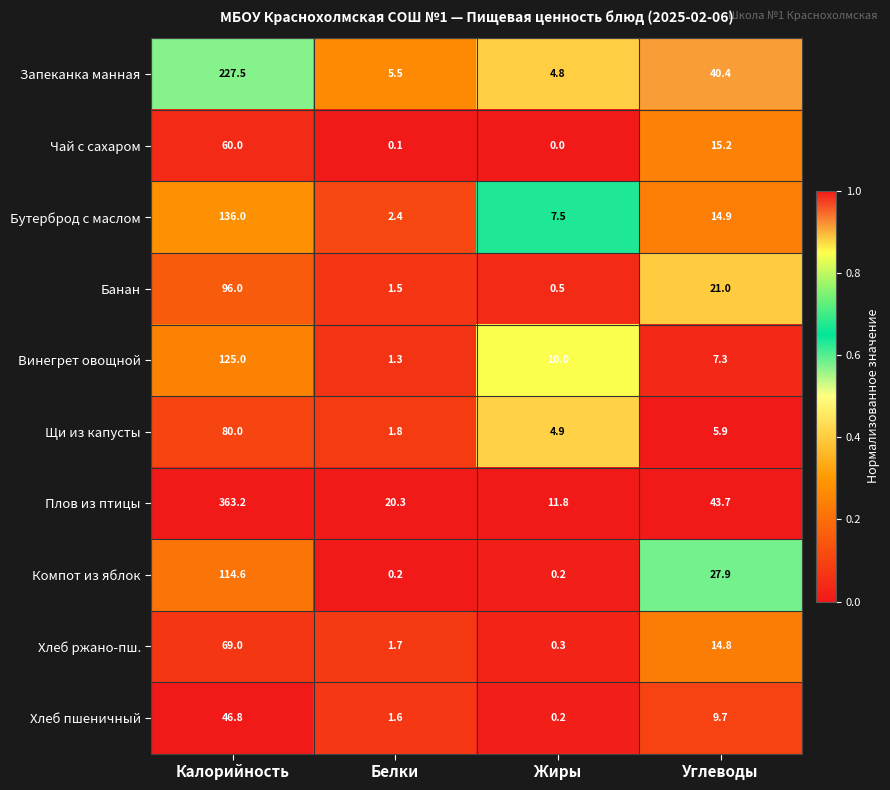

True or false: Компот из яблок has a value of 27.9 at Углеводы.

True